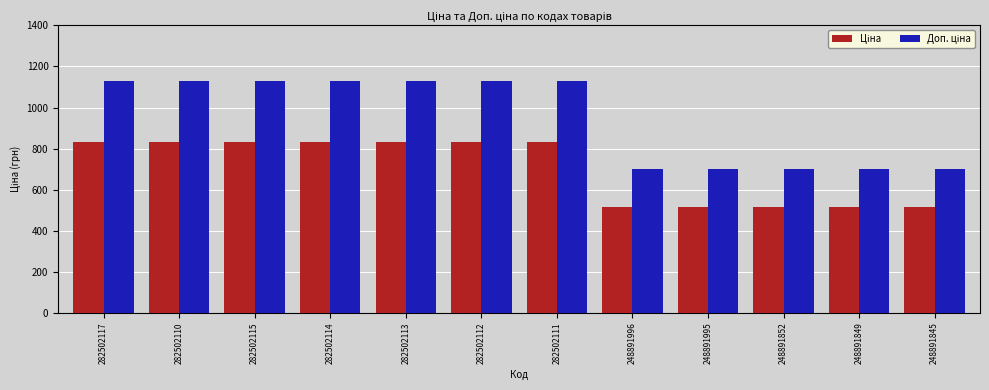

What is the smallest value displayed?

515.8